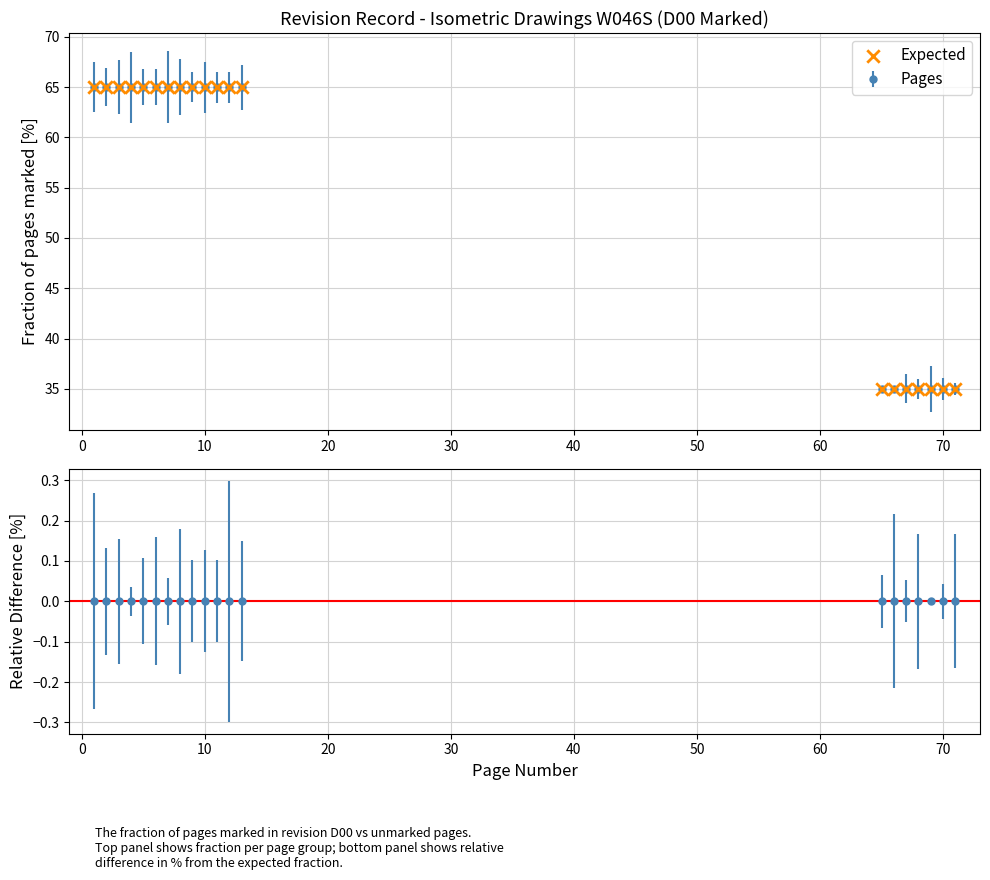

What is the smallest value displayed?

35